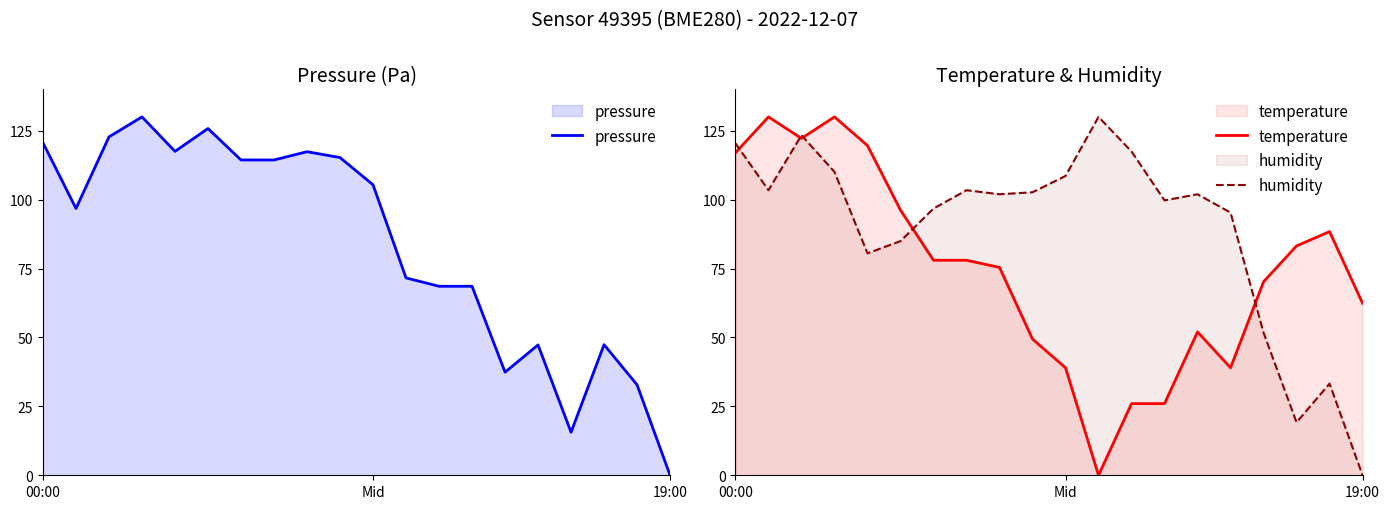

List the series in order of their peak value, lowest first.

pressure, temperature, humidity